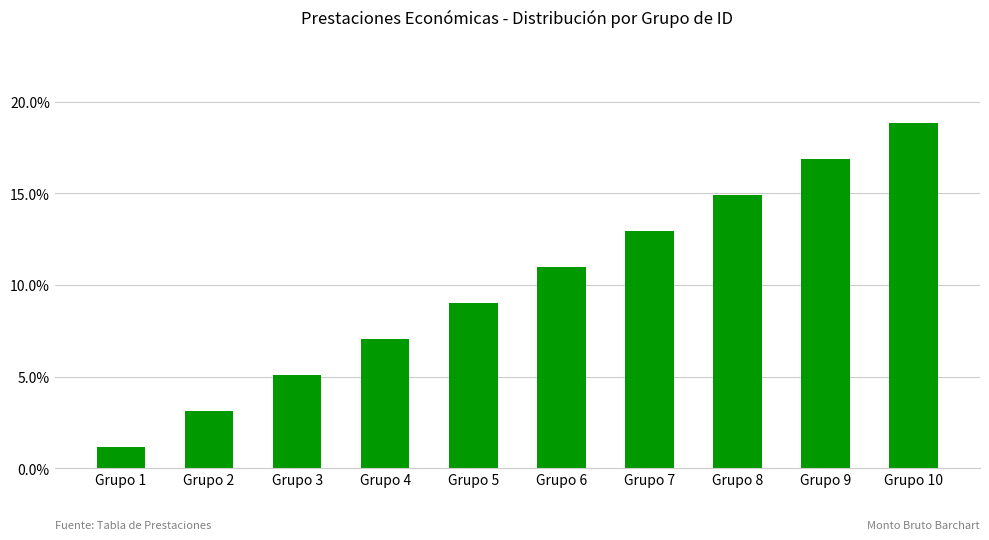

The chart shows a value of 0.2 at Grupo 10. True or false?

True